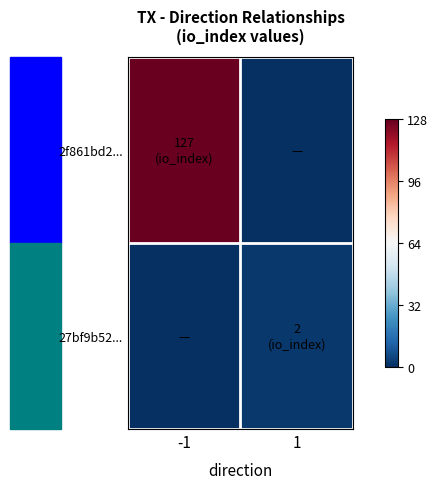

Between 1 and -1, which is larger?

-1